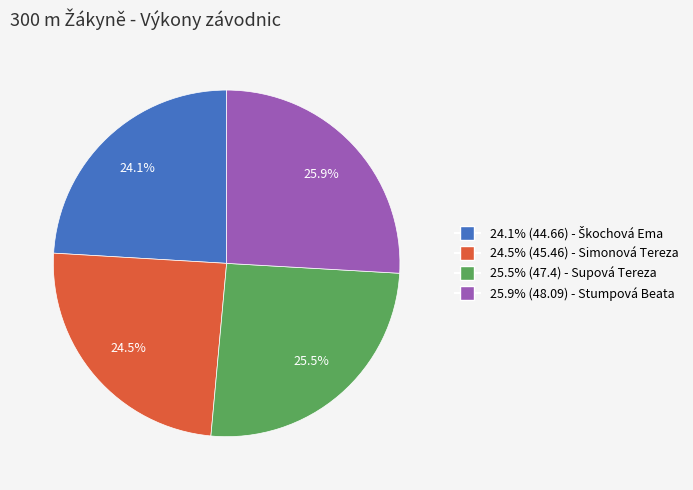

How many slices are in this pie chart?

4